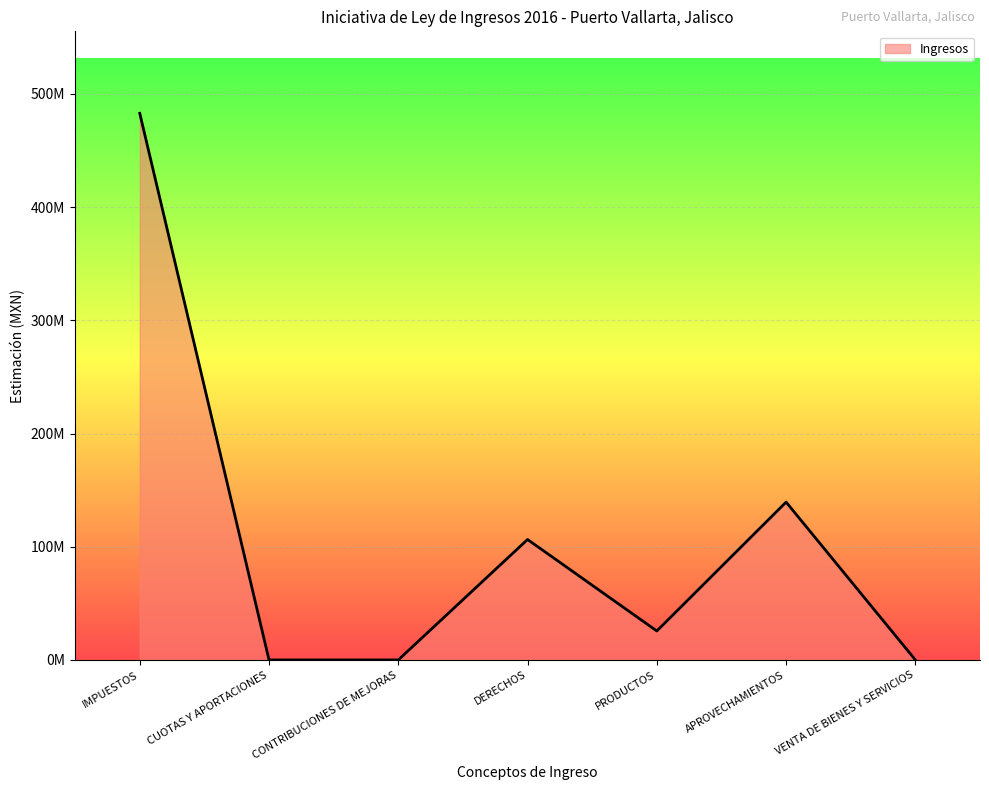

Is this an area chart (filled region under the line)?

Yes